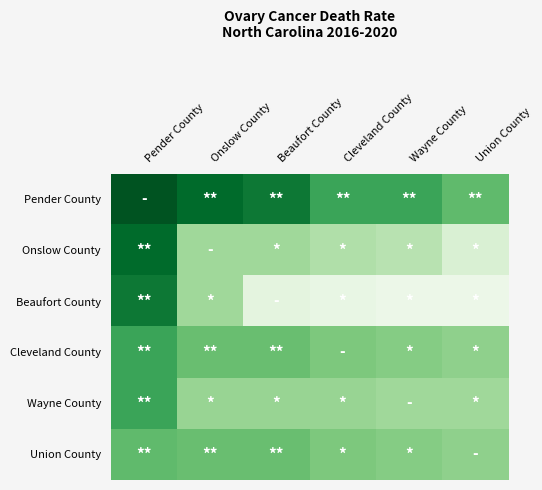

At which category is the sum across all series the highest?

Pender County